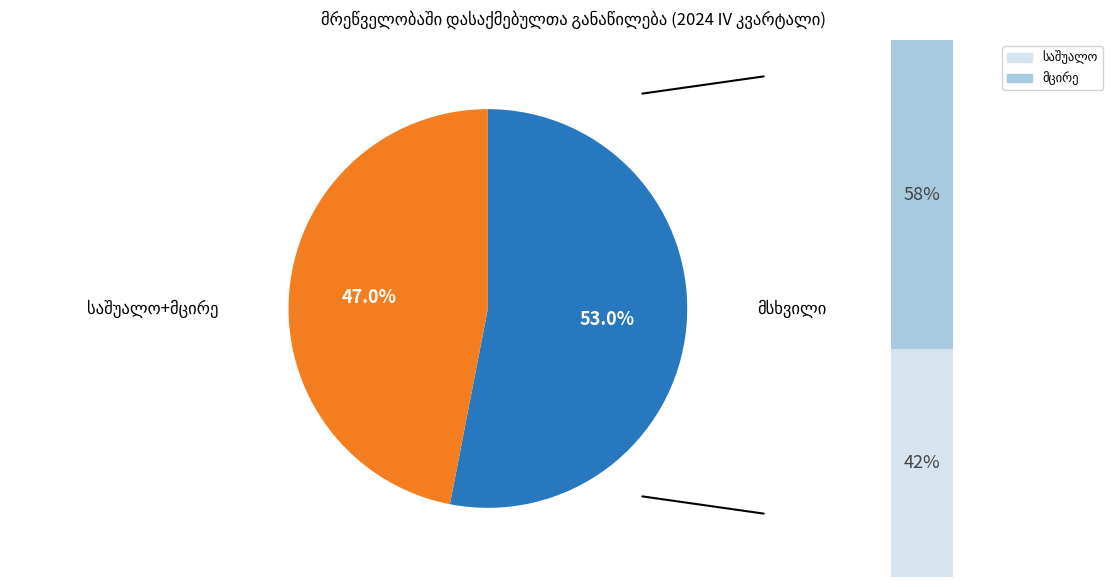

Combined, what portion of the pie is საშუალო and მცირე?

47.0%